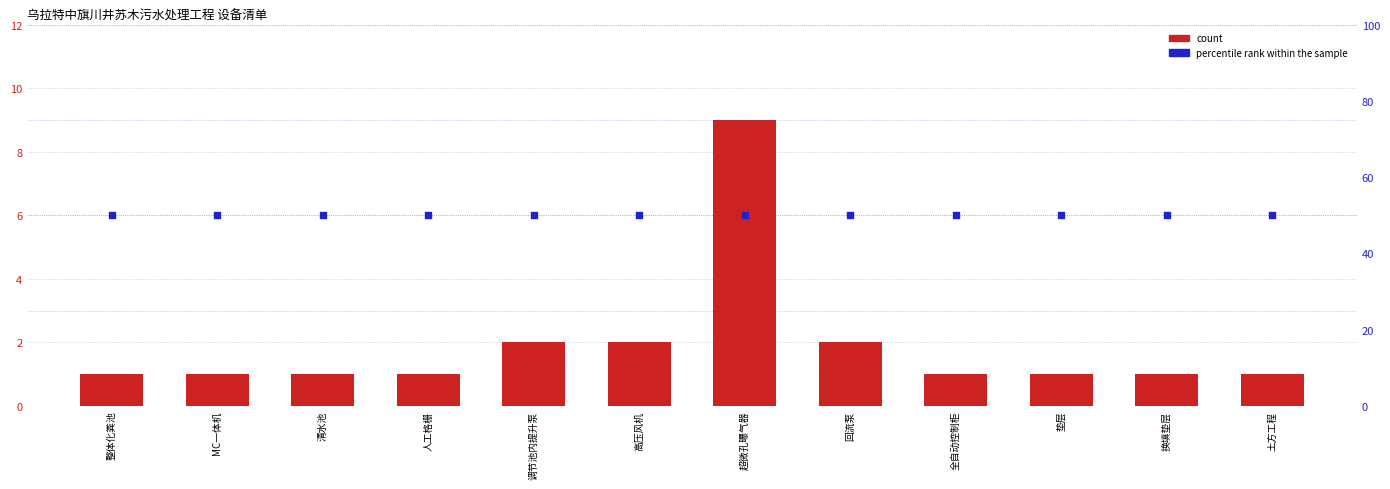

What are all the series names shown in the legend?

count, percentile rank within the sample